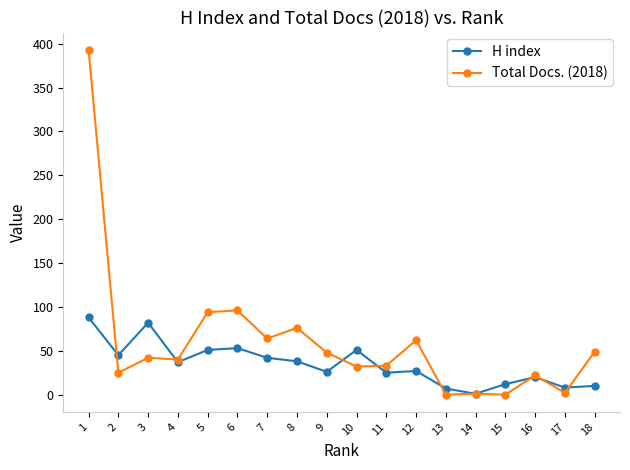

Is it true that Total Docs. (2018) equals 22 at 16?

True